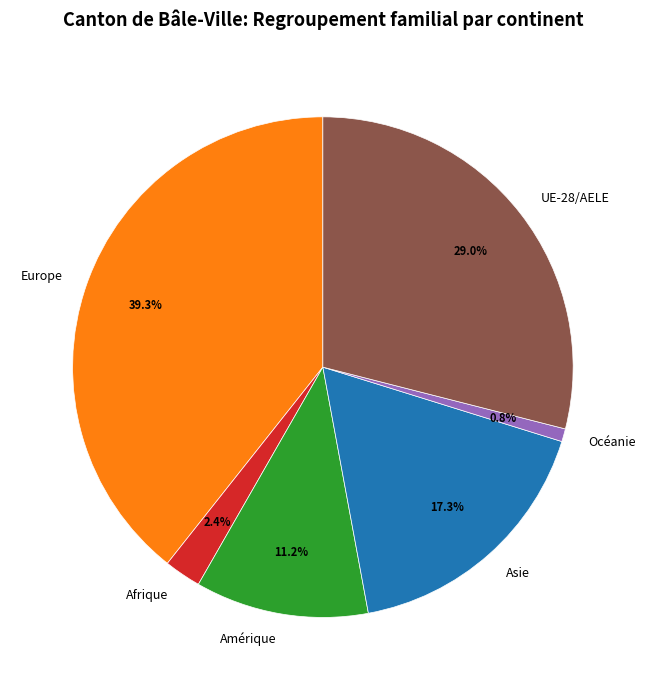

Rank the categories by value from lowest to highest.

Océanie, Afrique, Amérique, Asie, UE-28/AELE, Europe